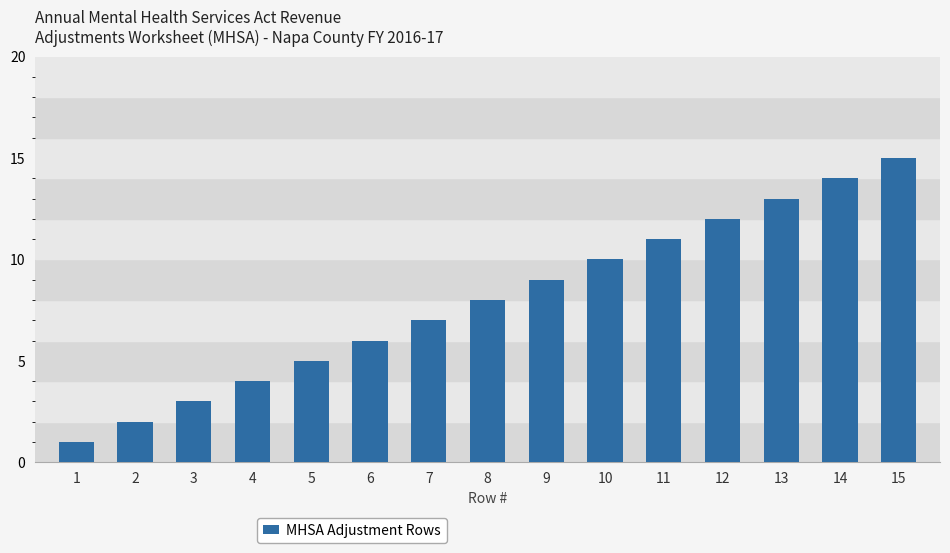

What is the maximum value shown in the chart?

15